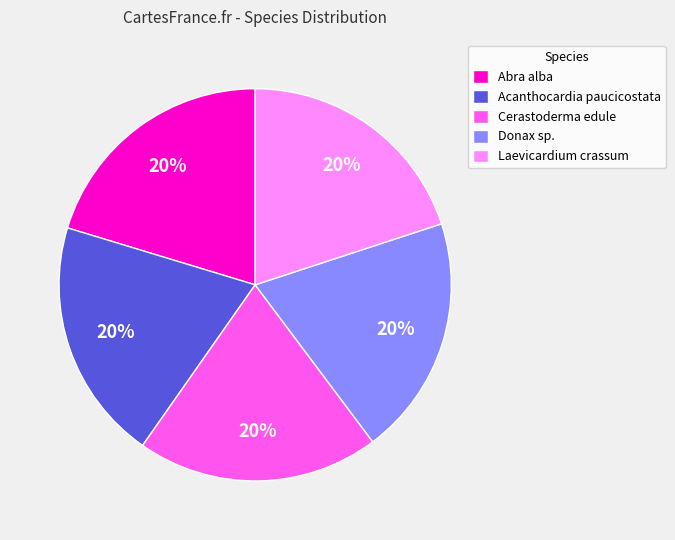

To the nearest percent, what portion does Donax sp. represent?

20%